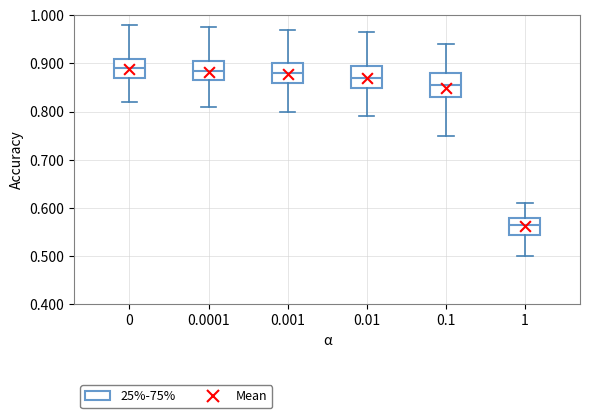

Reading left to right, read every box against the y-axis: the position of its median line, the range the box covers, and the ends of its whiskers. The values are not printed on the chart, so give them approximately, as read against the axis.

0: median 0.89, box 0.87 to 0.91, whiskers 0.82 to 0.98
0.0001: median 0.89, box 0.87 to 0.91, whiskers 0.81 to 0.98
0.001: median 0.88, box 0.86 to 0.90, whiskers 0.80 to 0.97
0.01: median 0.87, box 0.85 to 0.90, whiskers 0.79 to 0.97
0.1: median 0.86, box 0.83 to 0.88, whiskers 0.75 to 0.94
1: median 0.57, box 0.55 to 0.58, whiskers 0.50 to 0.61